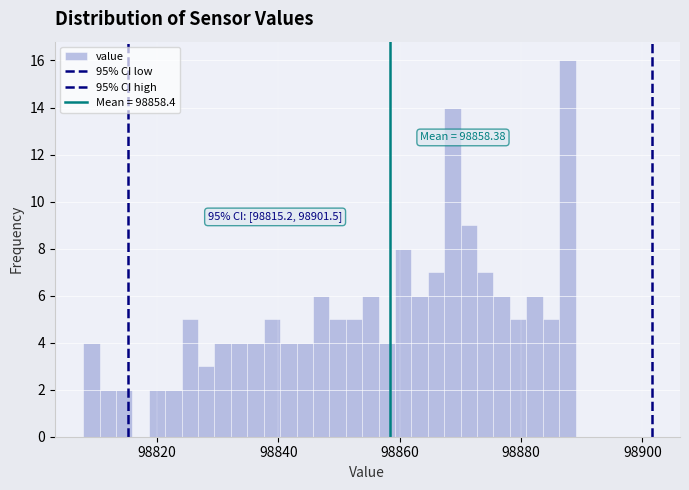

Read against the x-axis, roughly where is the centre of the tallest bar?

98888